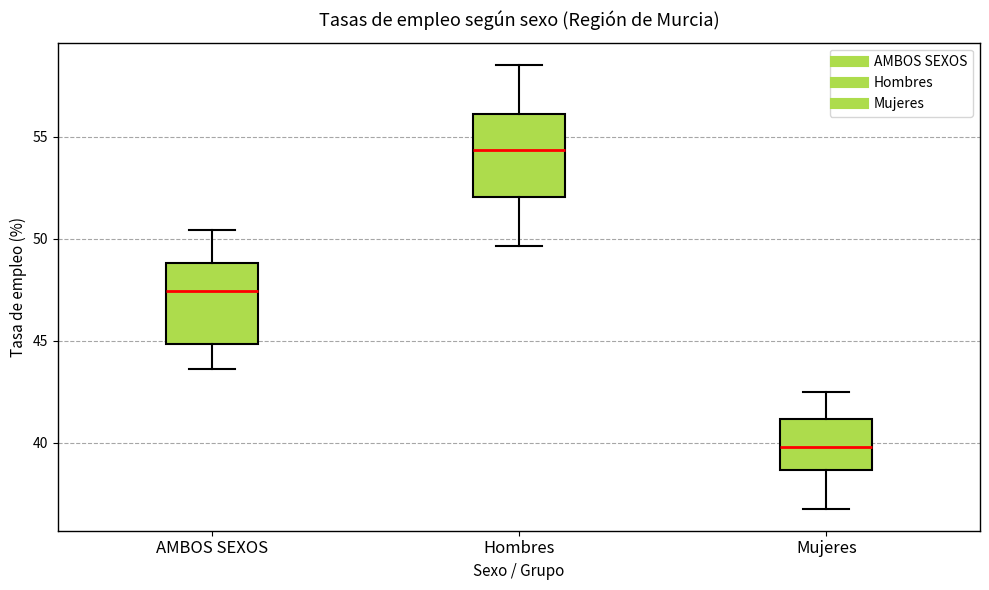

Reading left to right, read every box against the y-axis: the position of its median line, the range the box covers, and the ends of its whiskers. The values are not printed on the chart, so give them approximately, as read against the axis.

AMBOS SEXOS: median 47.5, box 45.0 to 49.0, whiskers 43.5 to 50.5
Hombres: median 54.5, box 52.0 to 56.0, whiskers 49.5 to 58.5
Mujeres: median 40.0, box 38.5 to 41.0, whiskers 37.0 to 42.5